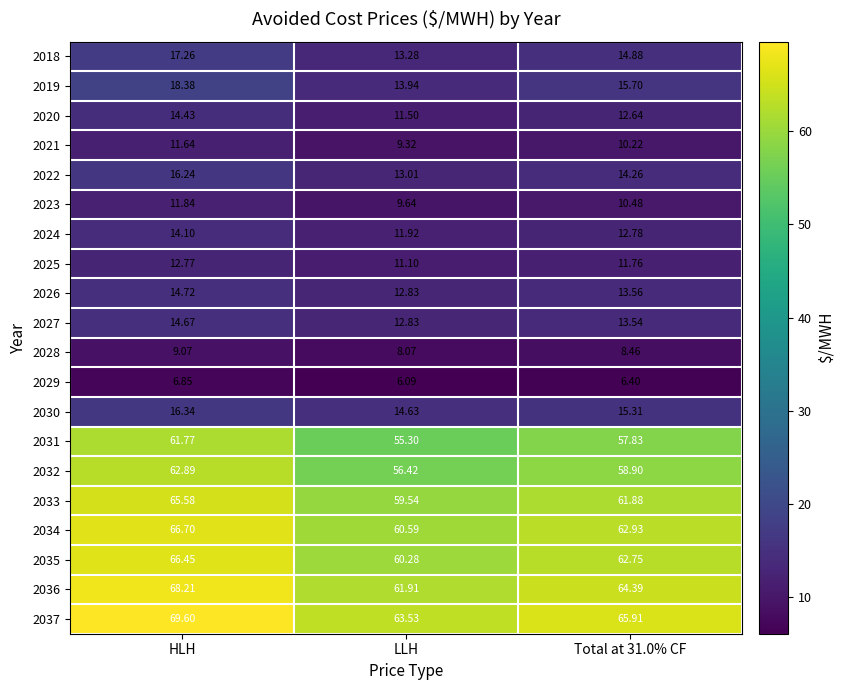

At which label does 2032 first exceed 58?

HLH